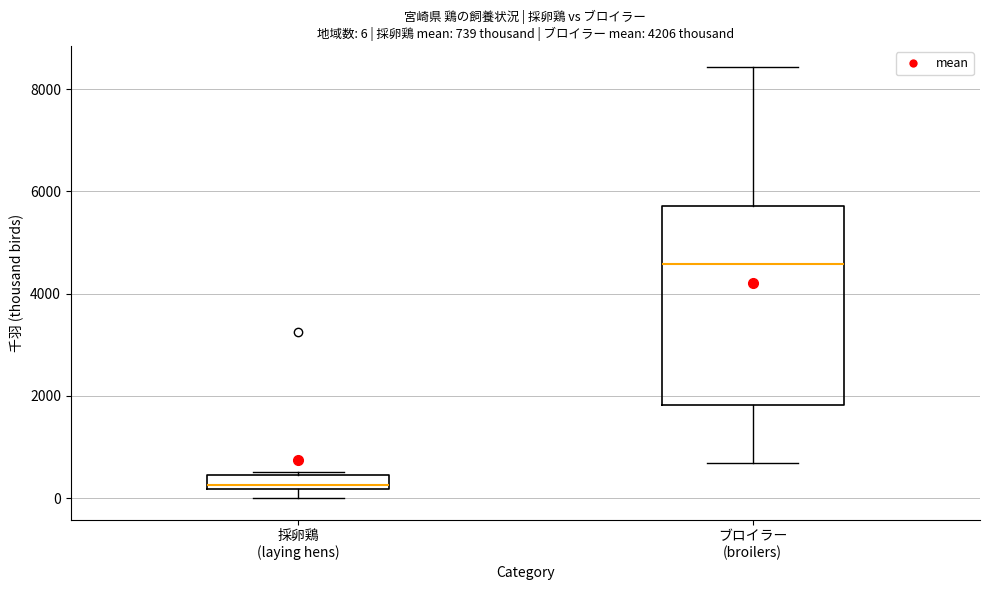

Comparing the boxes themselves (not the whiskers), which one is the tallest?

ブロイラー (broilers)